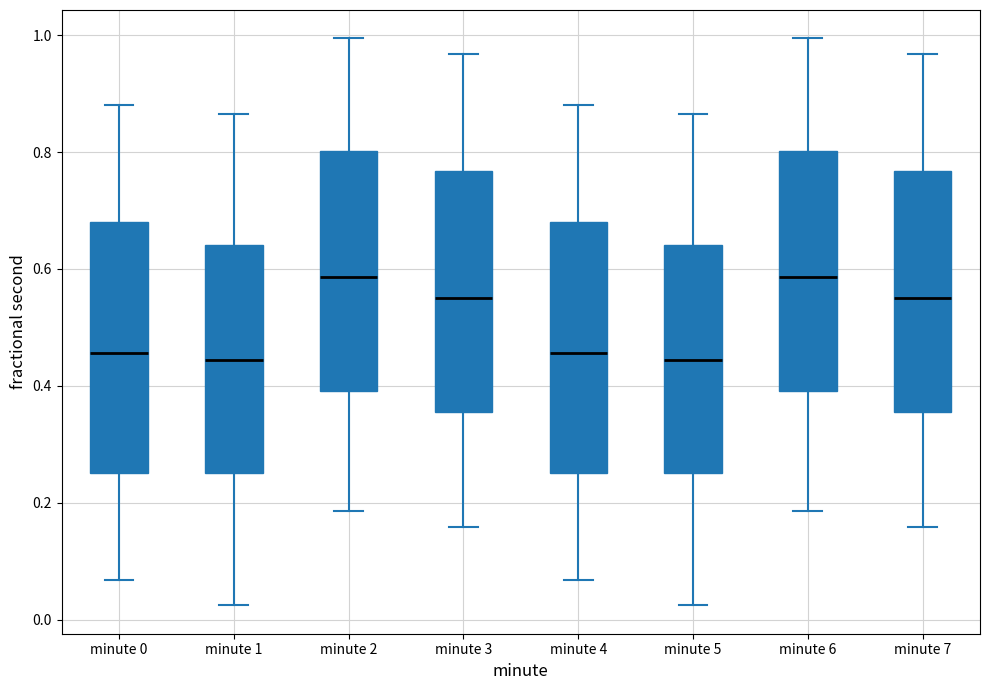

Reading left to right, read every box against the y-axis: the position of its median line, the range the box covers, and the ends of its whiskers. The values are not printed on the chart, so give them approximately, as read against the axis.

minute 0: median 0.46, box 0.26 to 0.68, whiskers 0.06 to 0.88
minute 1: median 0.44, box 0.26 to 0.64, whiskers 0.02 to 0.86
minute 2: median 0.58, box 0.40 to 0.80, whiskers 0.18 to 1.00
minute 3: median 0.56, box 0.36 to 0.76, whiskers 0.16 to 0.96
minute 4: median 0.46, box 0.26 to 0.68, whiskers 0.06 to 0.88
minute 5: median 0.44, box 0.26 to 0.64, whiskers 0.02 to 0.86
minute 6: median 0.58, box 0.40 to 0.80, whiskers 0.18 to 1.00
minute 7: median 0.56, box 0.36 to 0.76, whiskers 0.16 to 0.96